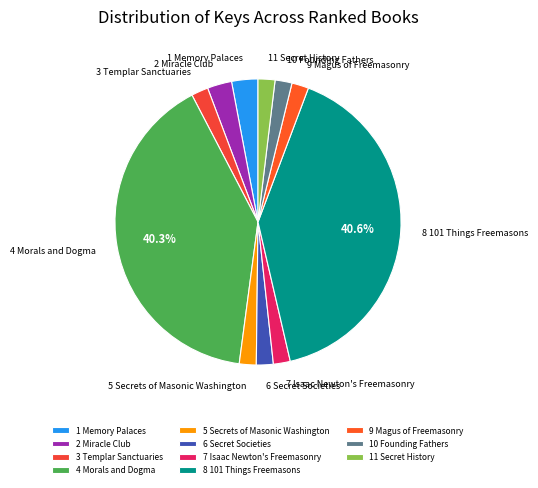

Do 3 Templar Sanctuaries and 4 Morals and Dogma together represent more than half of the pie?

No